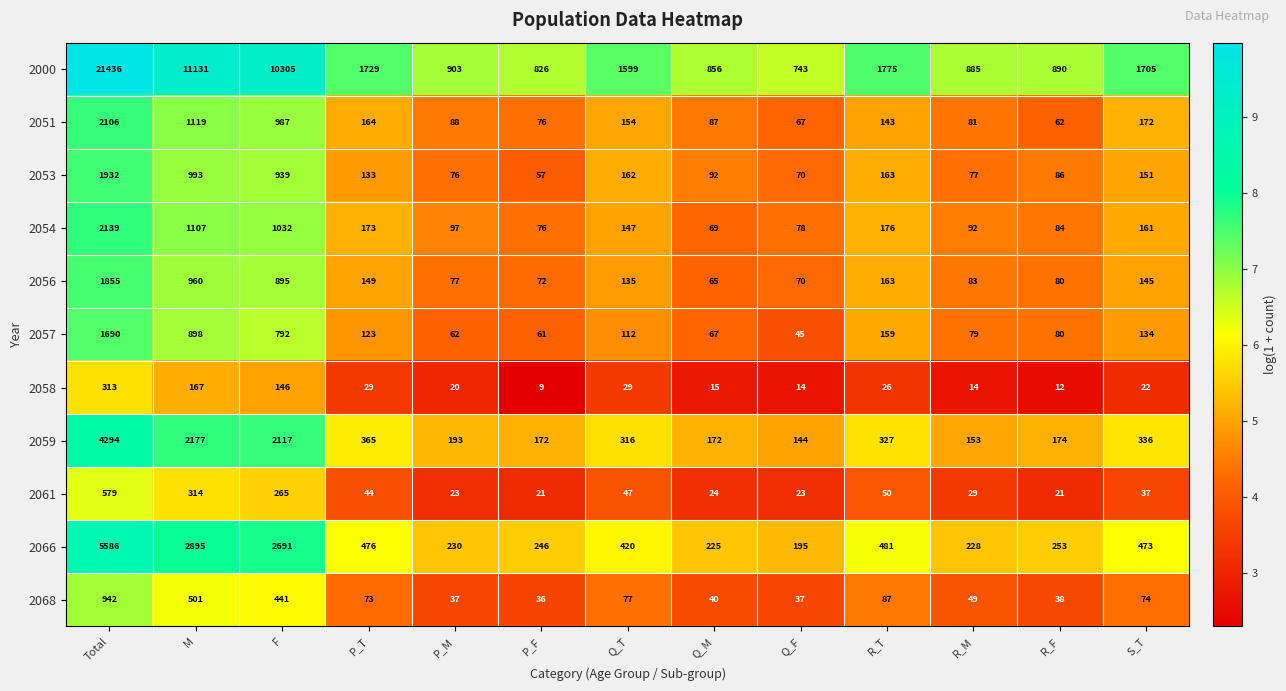

What is the difference between the highest and lowest values at R_T?

1749